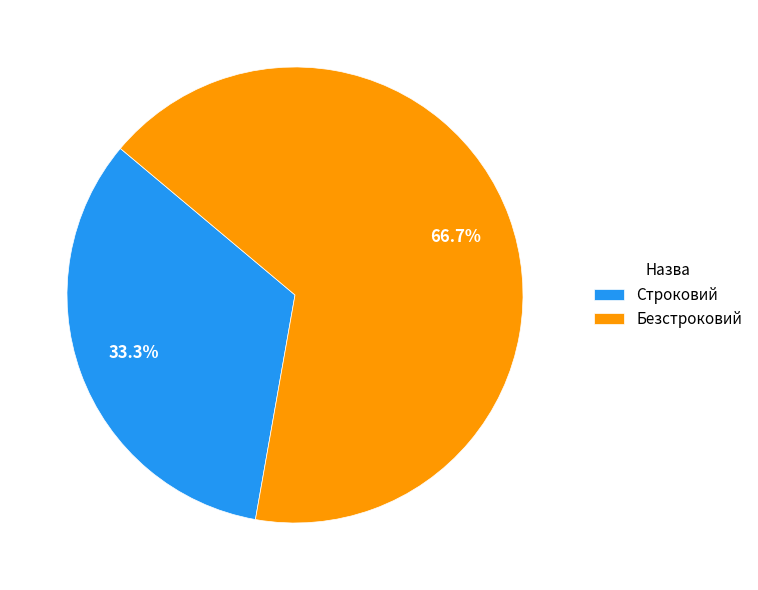

What is the ratio of the value at Строковий to the value at Безстроковий?

0.5